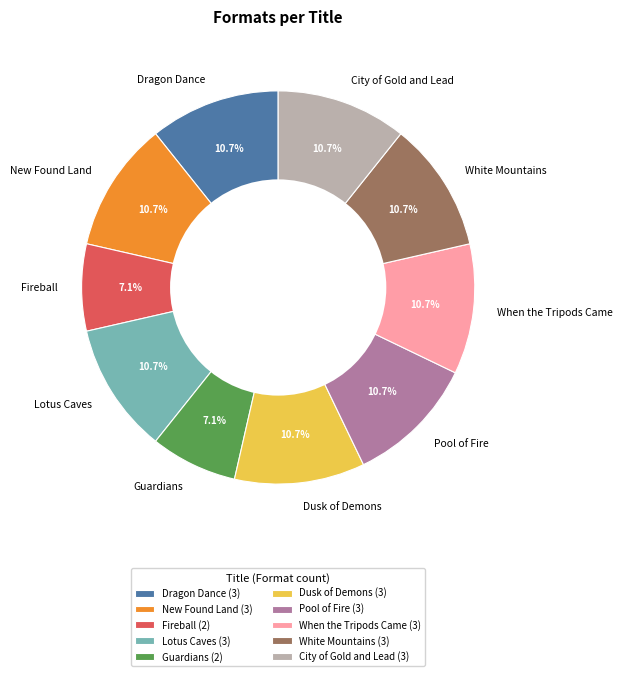

What is the total percentage of Lotus Caves and When the Tripods Came?

21.4%